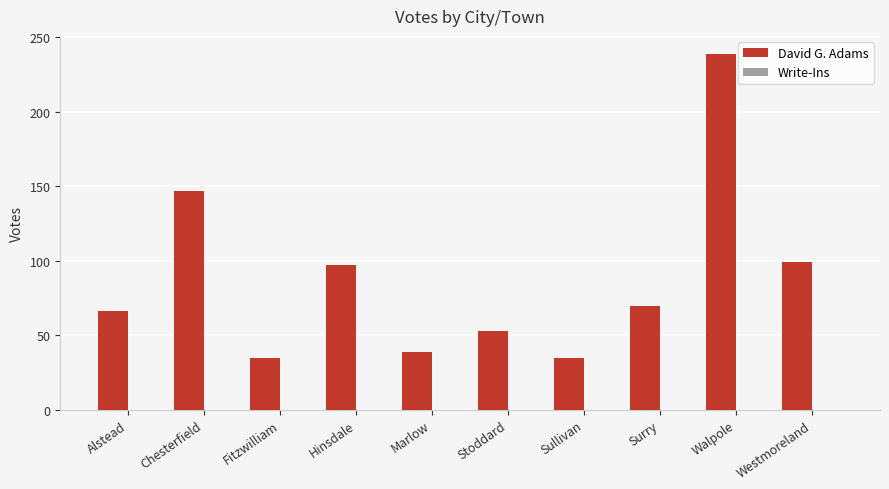

What is the label of the 5th bar from the right?

Stoddard